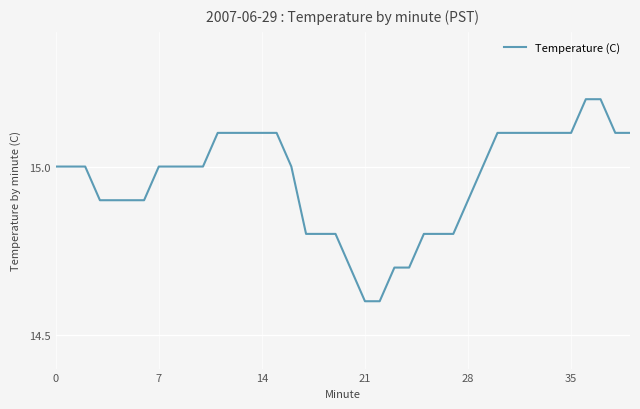

How many values are between 14 and 15?

25